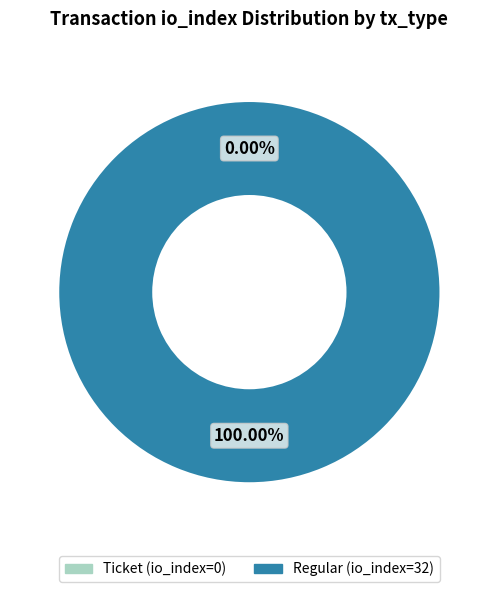

The Regular (io_index=32) slice represents 100% of the pie. True or false?

True